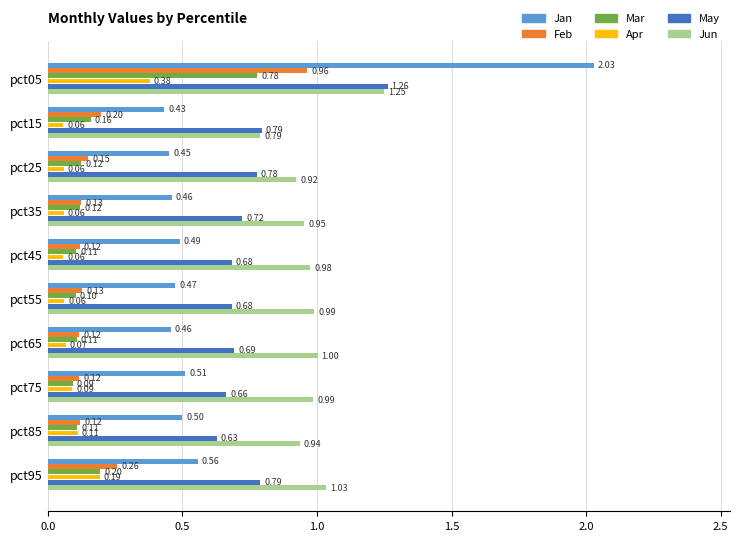

Which series has the widest spread of values?

Jan